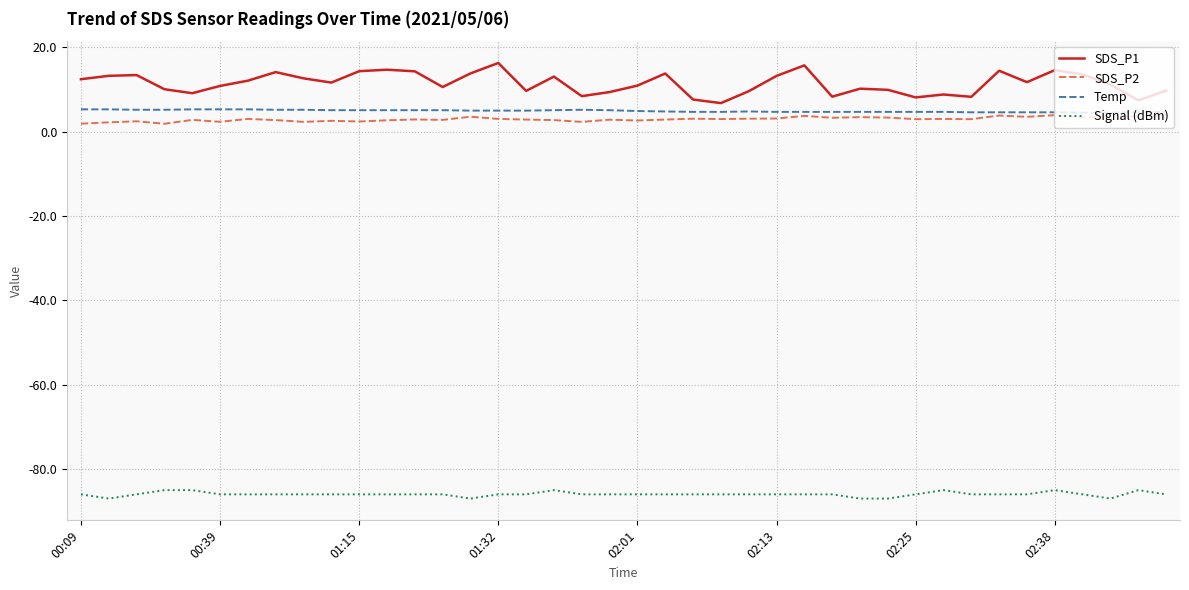

Which series has the largest range (max minus min)?

SDS_P1